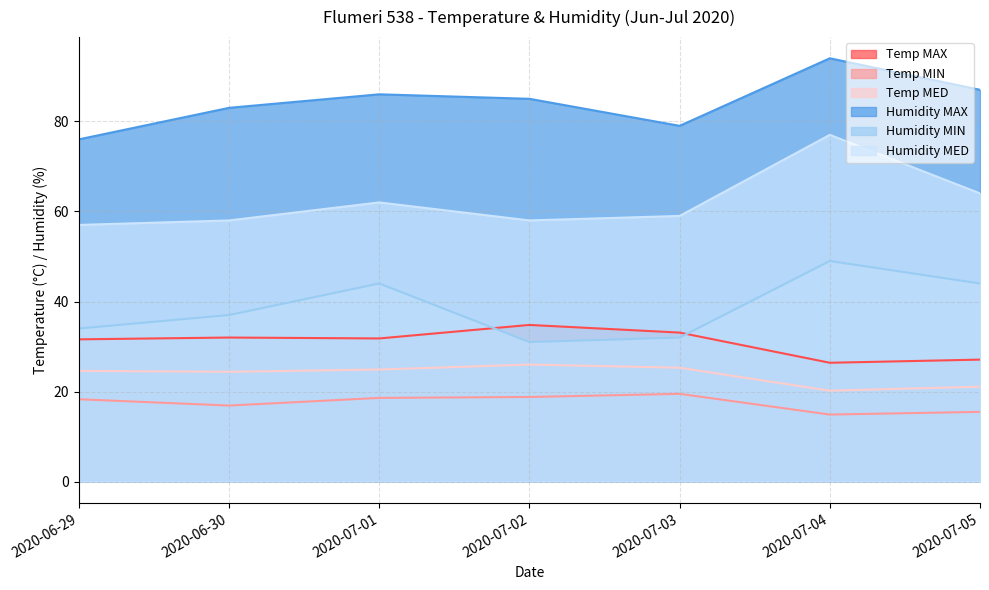

At which category does Temp MED reach its first local valley?

2020-06-30